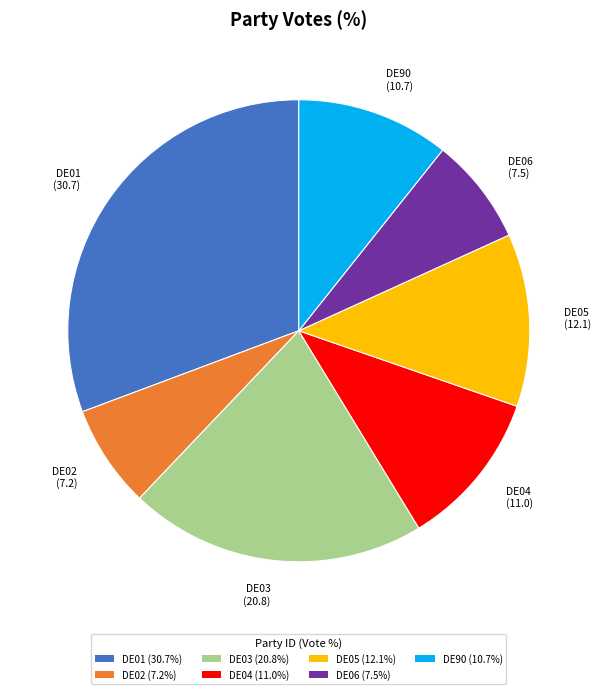

Combined, do DE03 (20.8%) and DE05 (12.1%) account for over 50%?

No